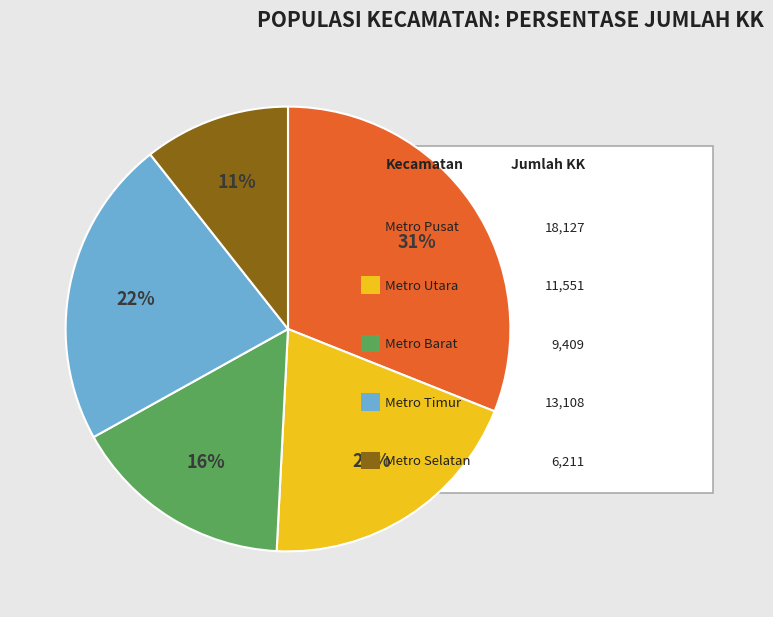

Does any single category account for the majority?

No